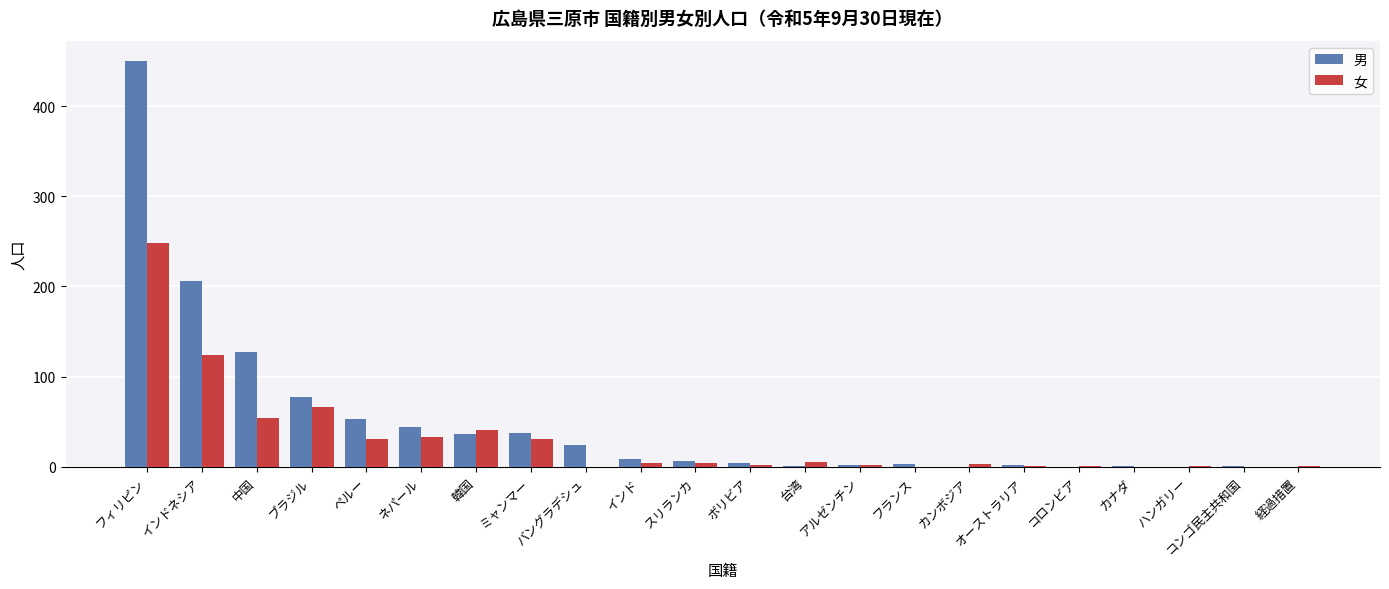

At which category is the sum across all series the highest?

フィリピン